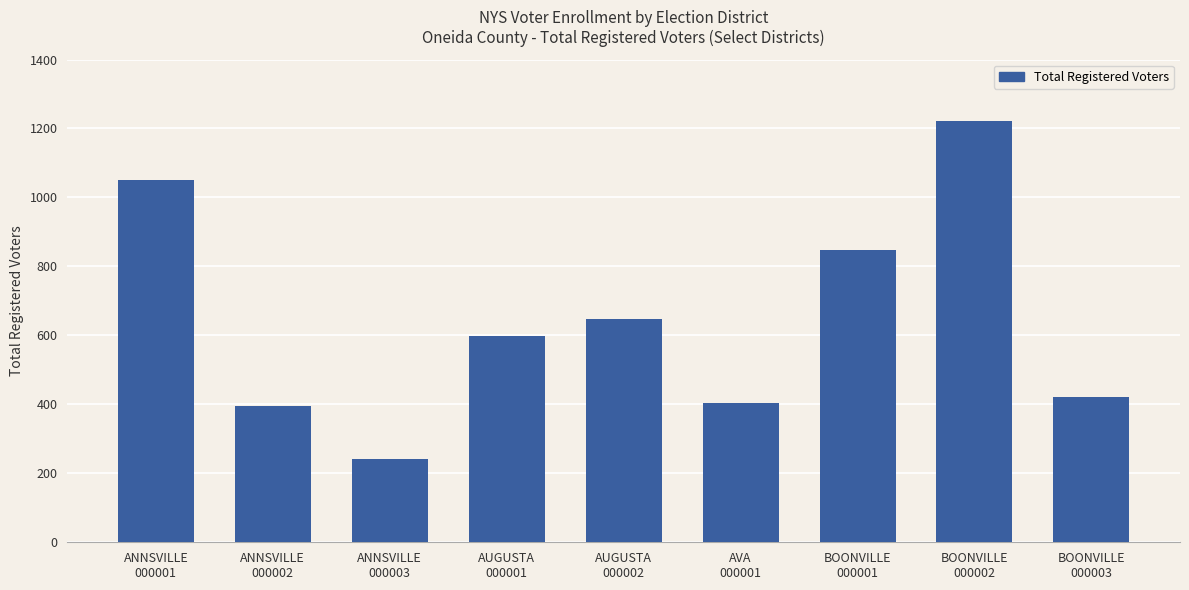

The value at ANNSVILLE
000002 is 394. True or false?

True